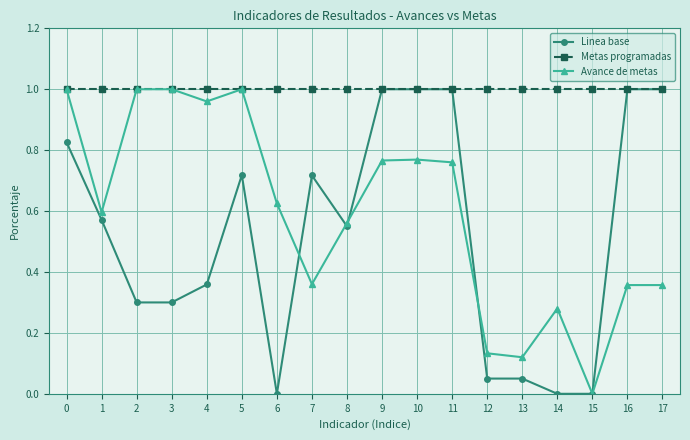

What is the total value across all series at 0?

2.8